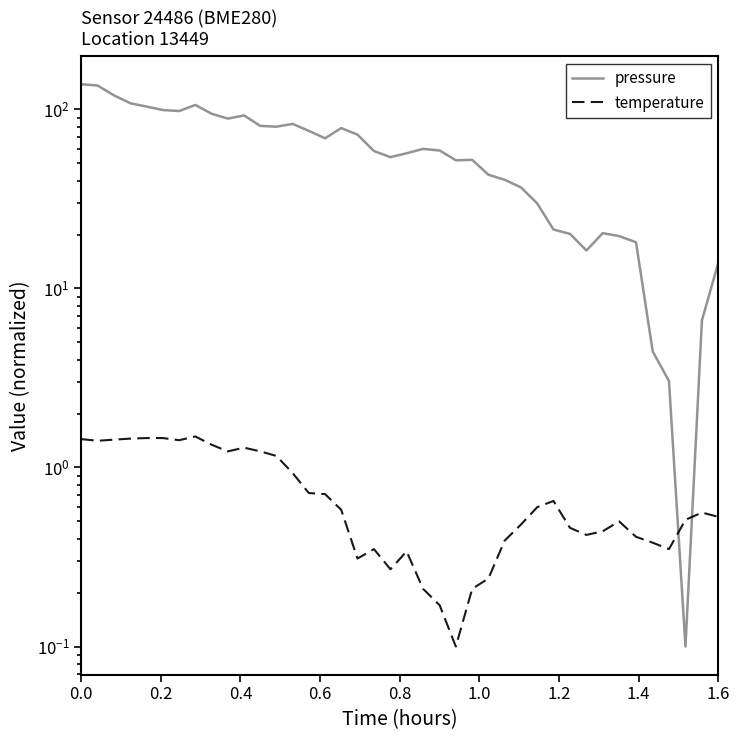

Does the chart have visible grid lines?

No